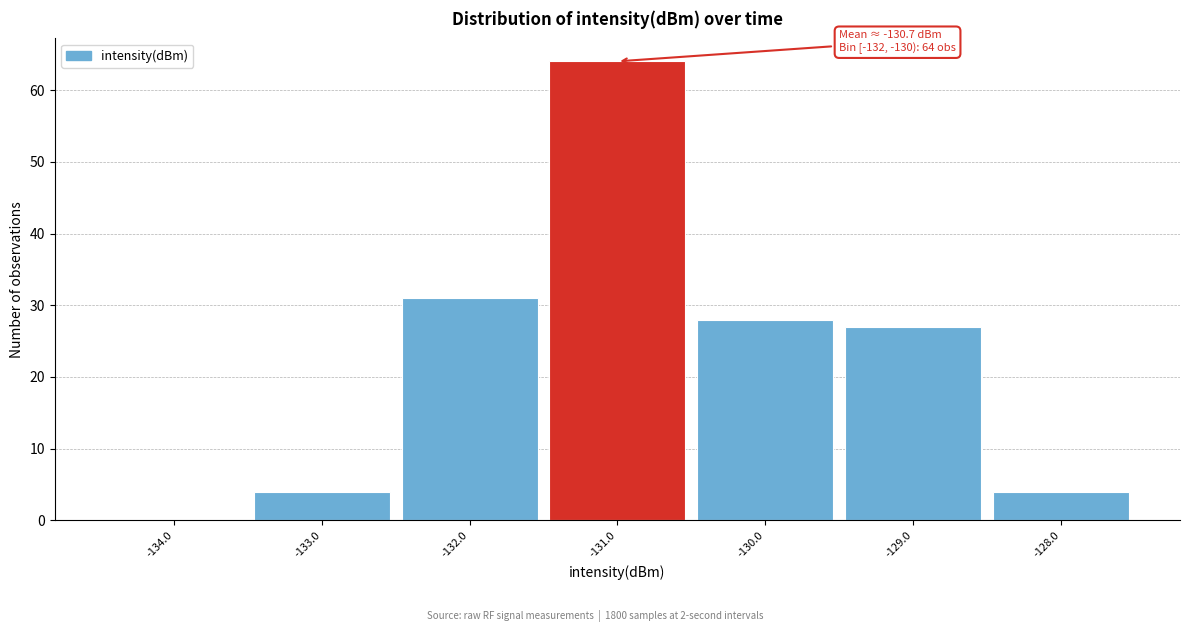

Over which range of the x-axis is the bar tallest?

-131.5 to -130.5